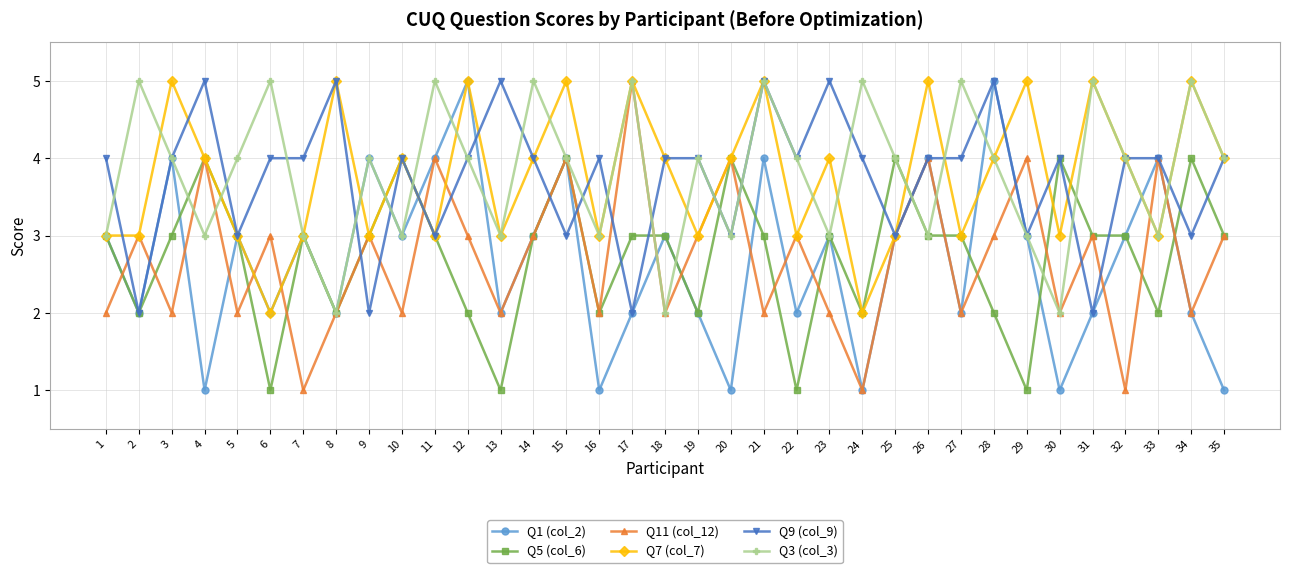

What is the maximum value for Q9 (col_9)?

5